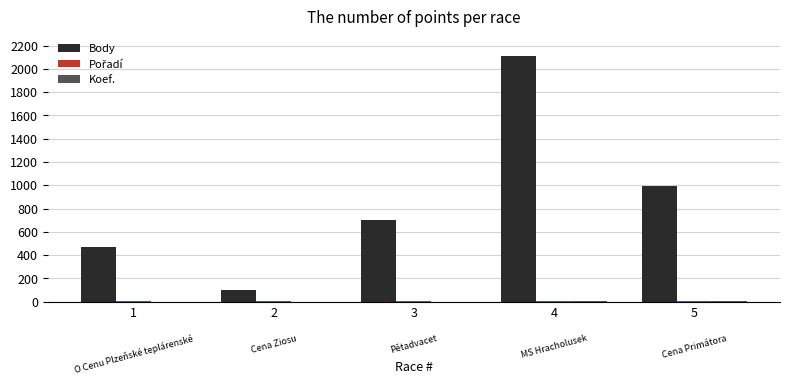

Which series has the largest total across all categories?

Body